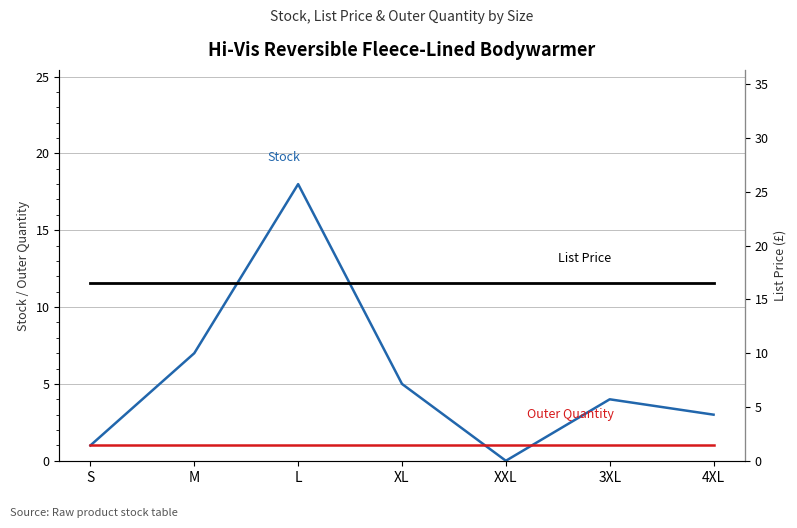

How many times do List Price and Stock cross each other?

2